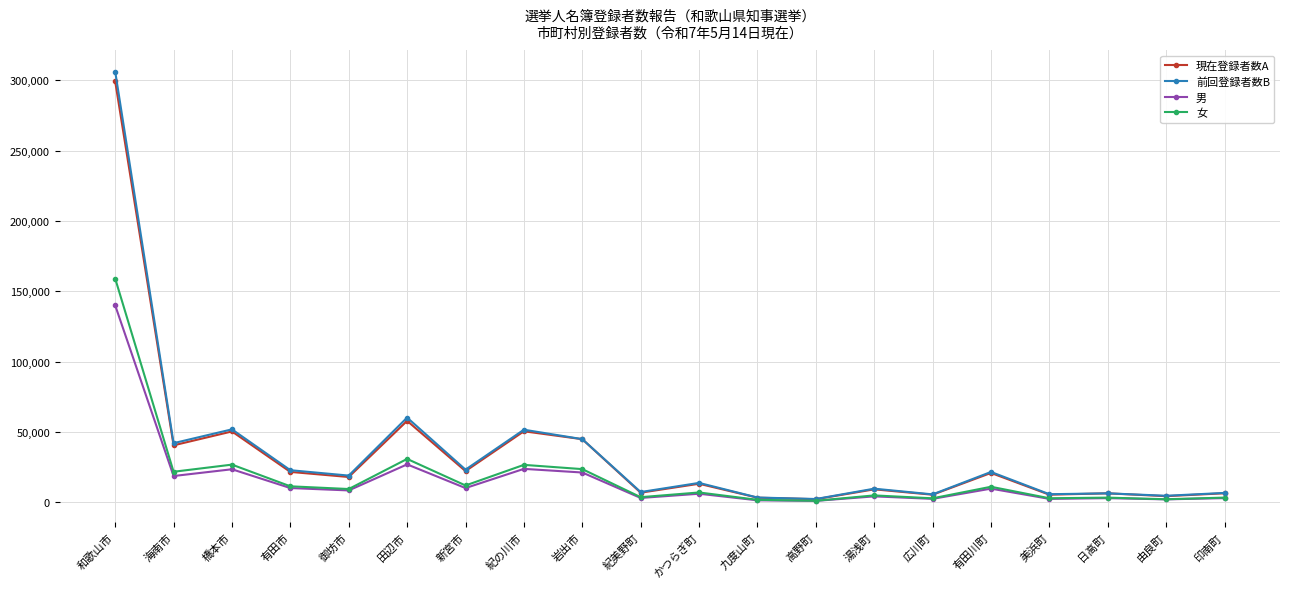

At which label is 前回登録者数B closest to 154284?

田辺市